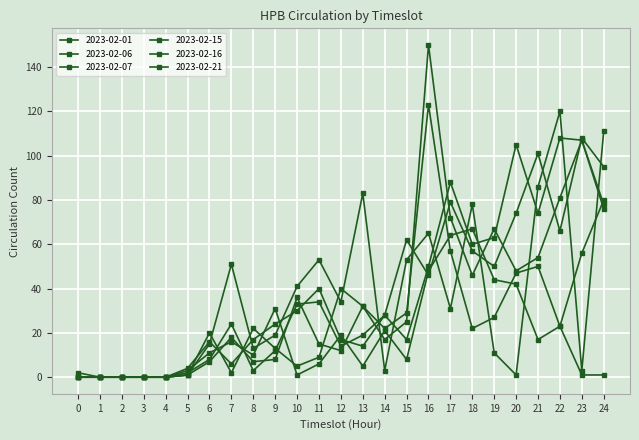

Does the chart have visible grid lines?

Yes